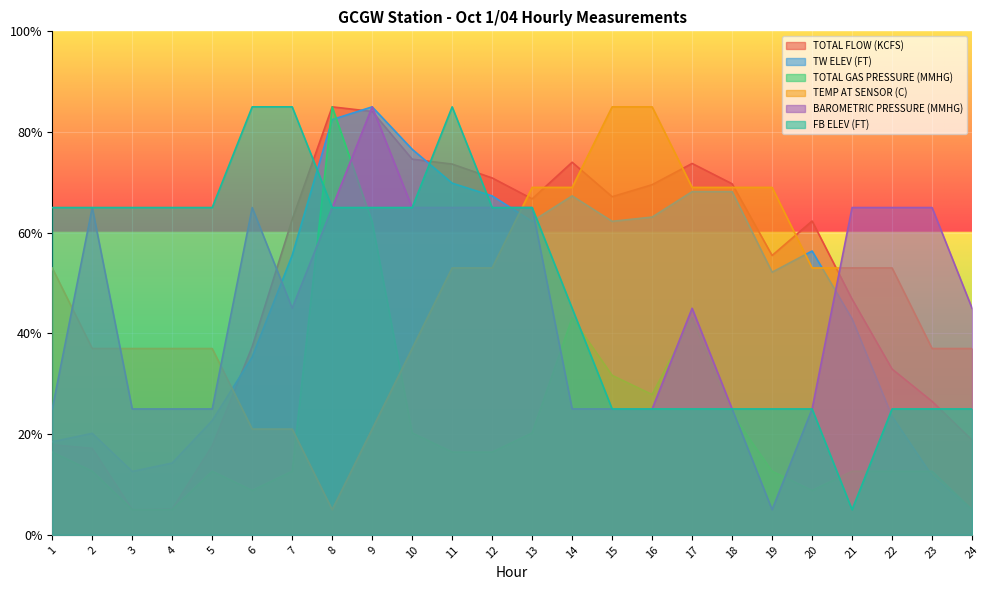

How many lines are shown in the chart?

6